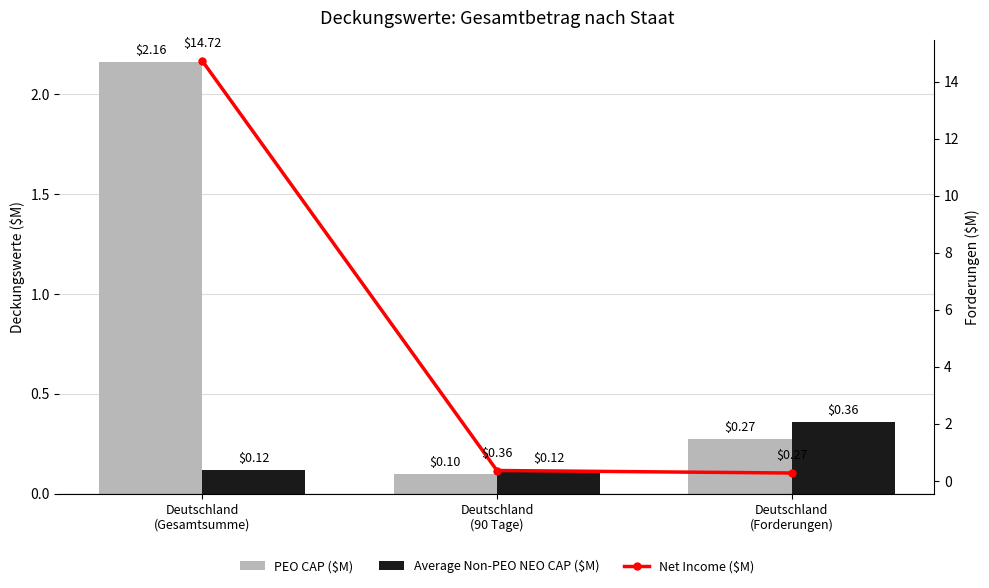

What is the sum of all Average Non-PEO NEO CAP ($M) values?

0.6